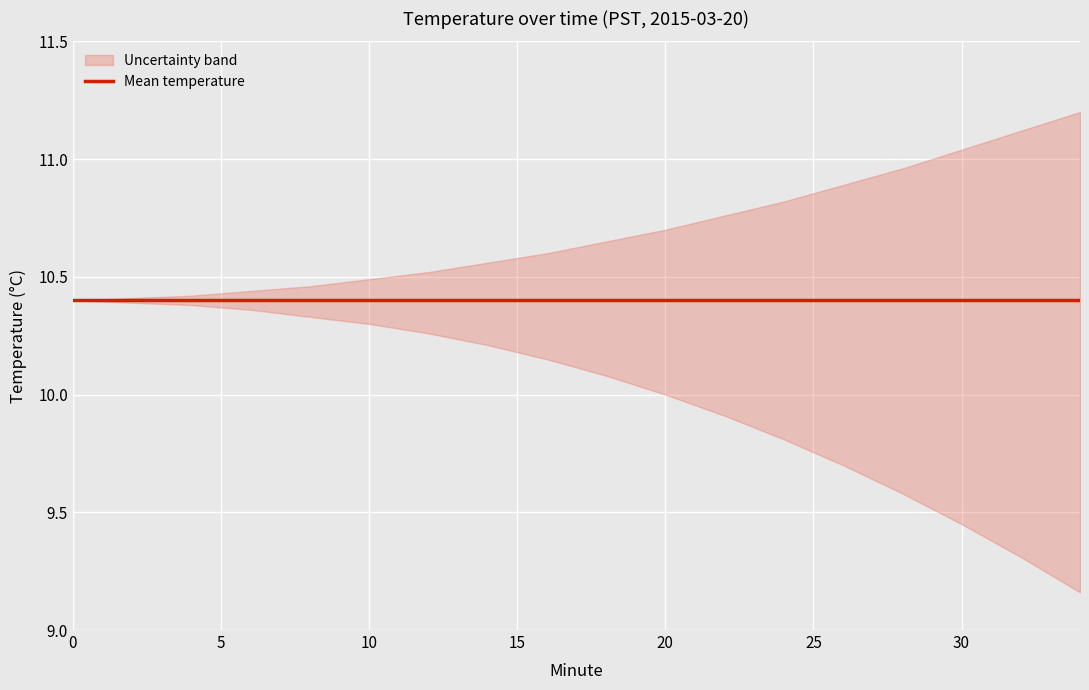

What is the value of the upper point at the 3rd from the left?

10.4